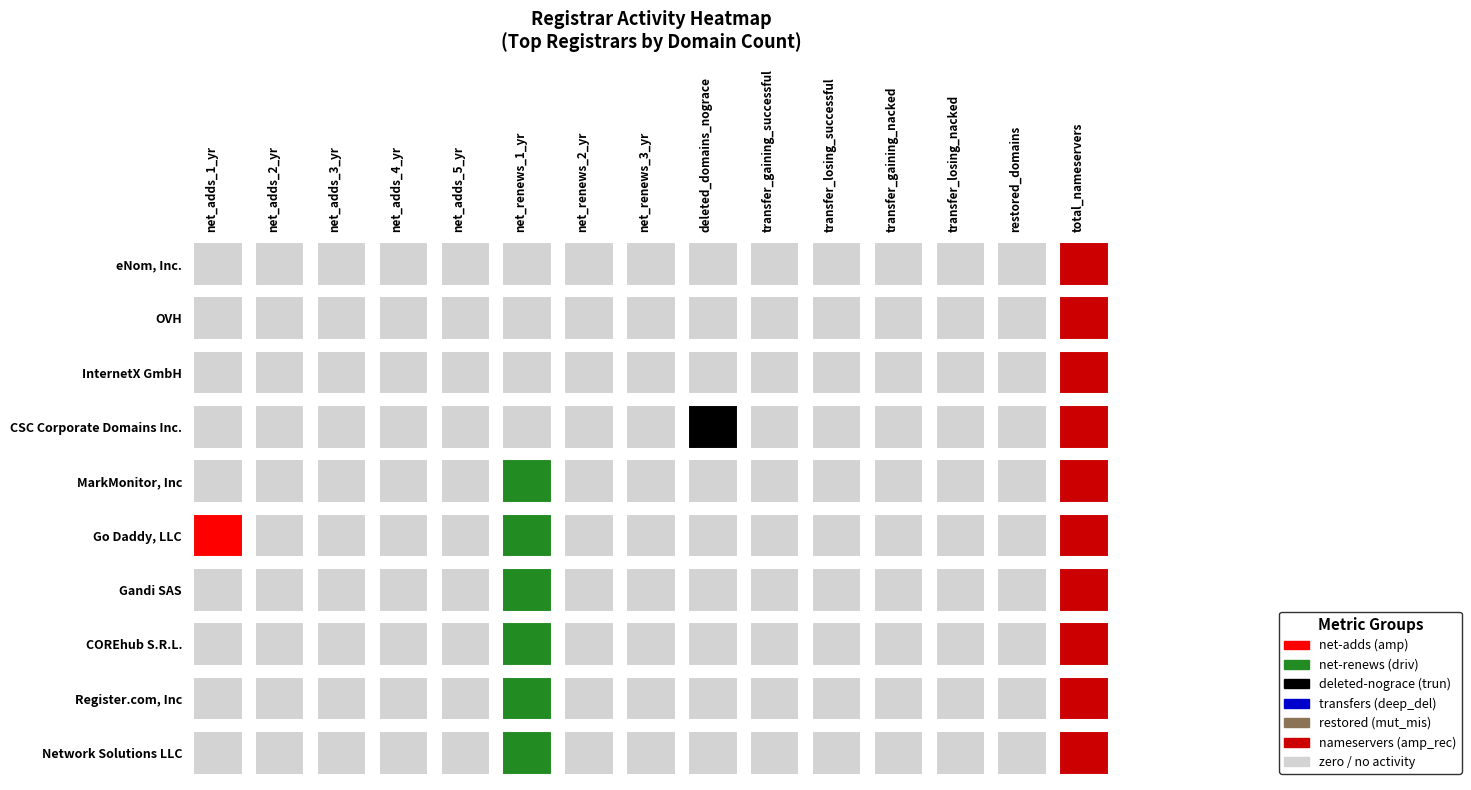

List the labels in order of eNom, Inc. value, smallest first.

0, 1, 2, 3, 4, 5, 6, 7, 8, 9, 10, 11, 12, 13, 14